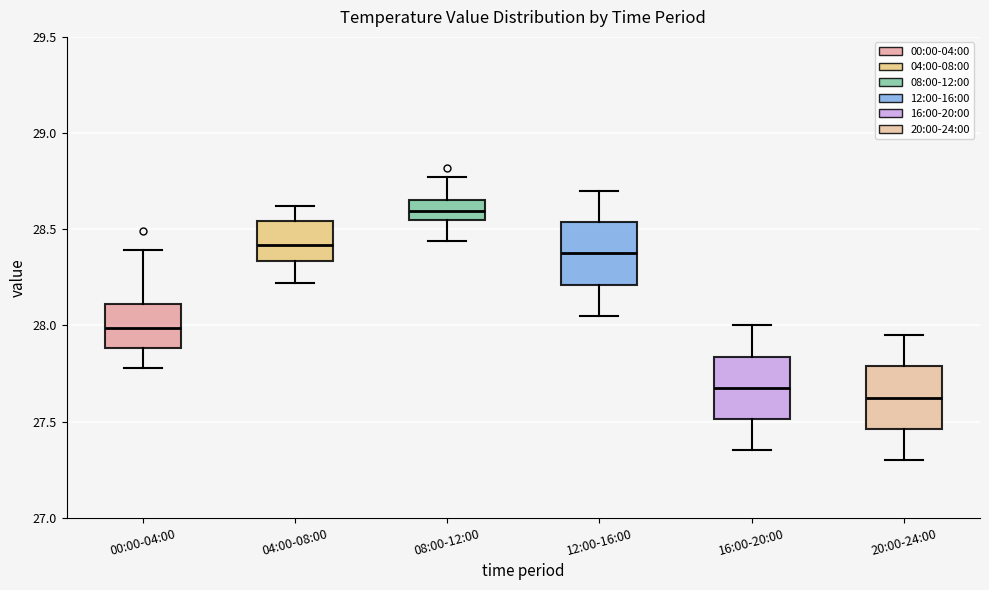

Which box's median line is the highest?

08:00-12:00